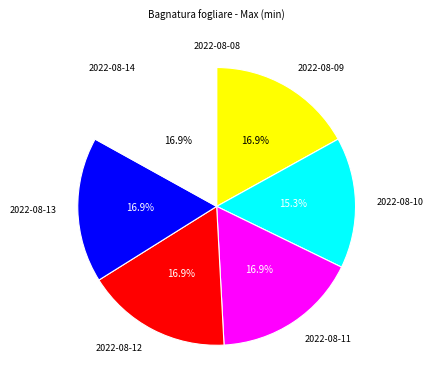

Is there any slice that represents more than half of the pie?

No